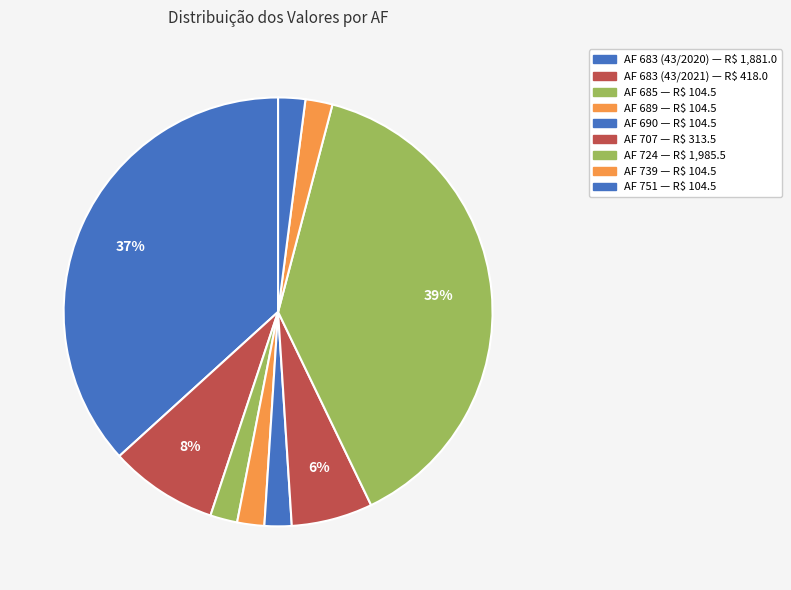

How many slices are in this pie chart?

9